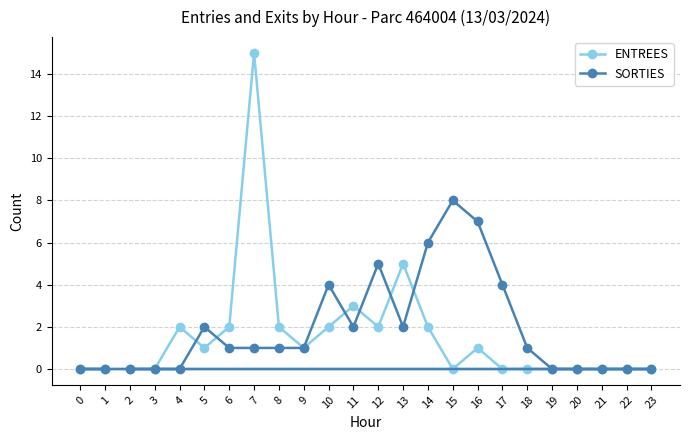

What is the sum of the SORTIES values at 18 and 5?

3